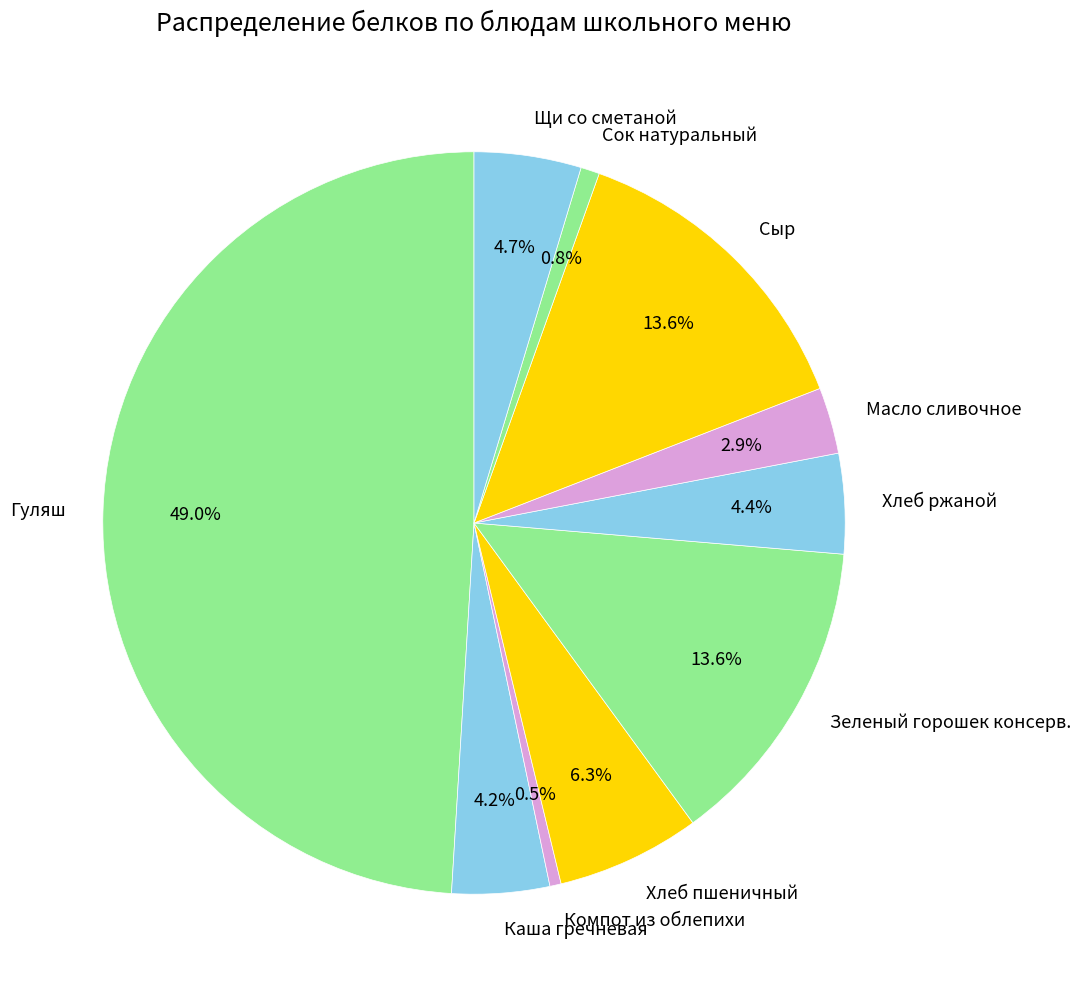

What is the total percentage of Сок натуральный and Хлеб ржаной?

5.2%